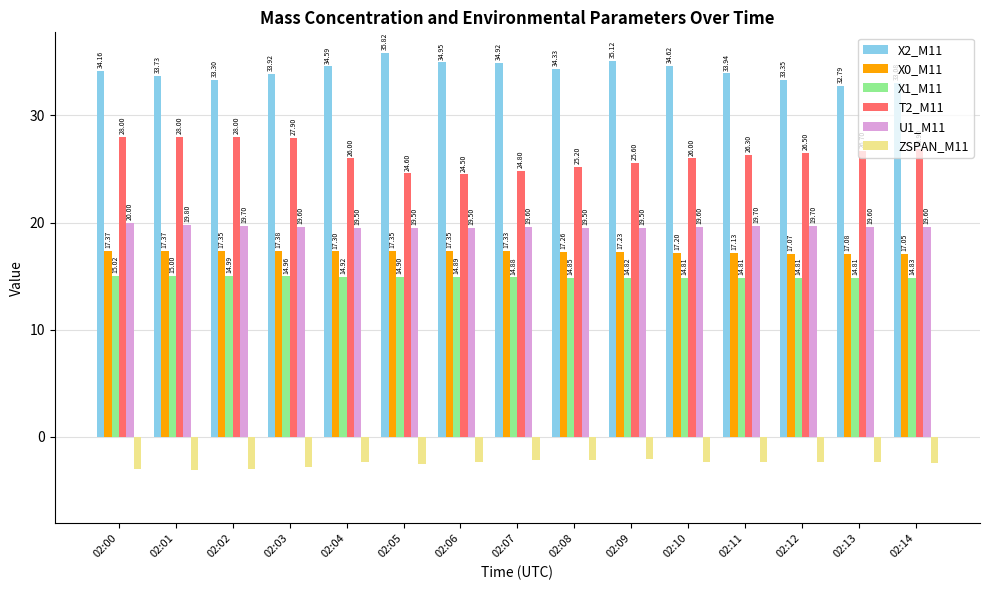

Which series has the largest total across all categories?

X2_M11